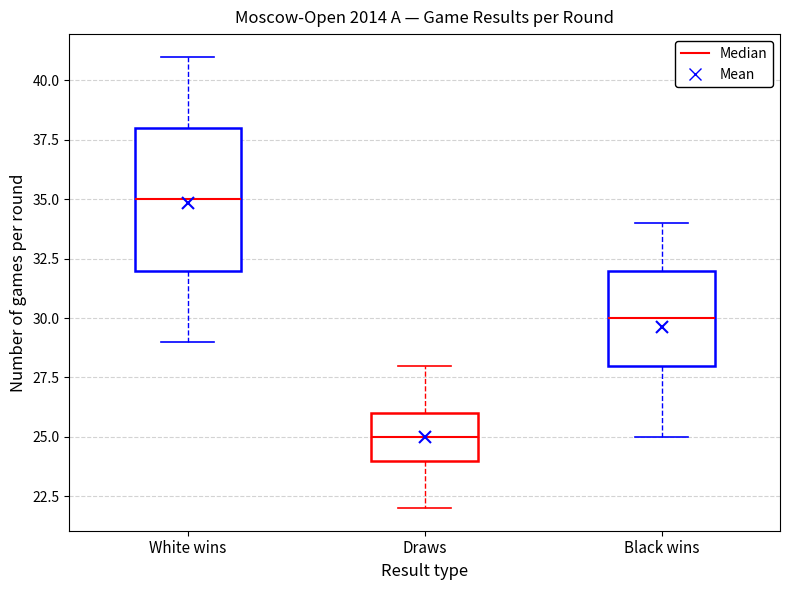

Where is the lower edge of the box for White wins on the y-axis? The values are not printed on the chart, so give them approximately, as read against the axis.

32